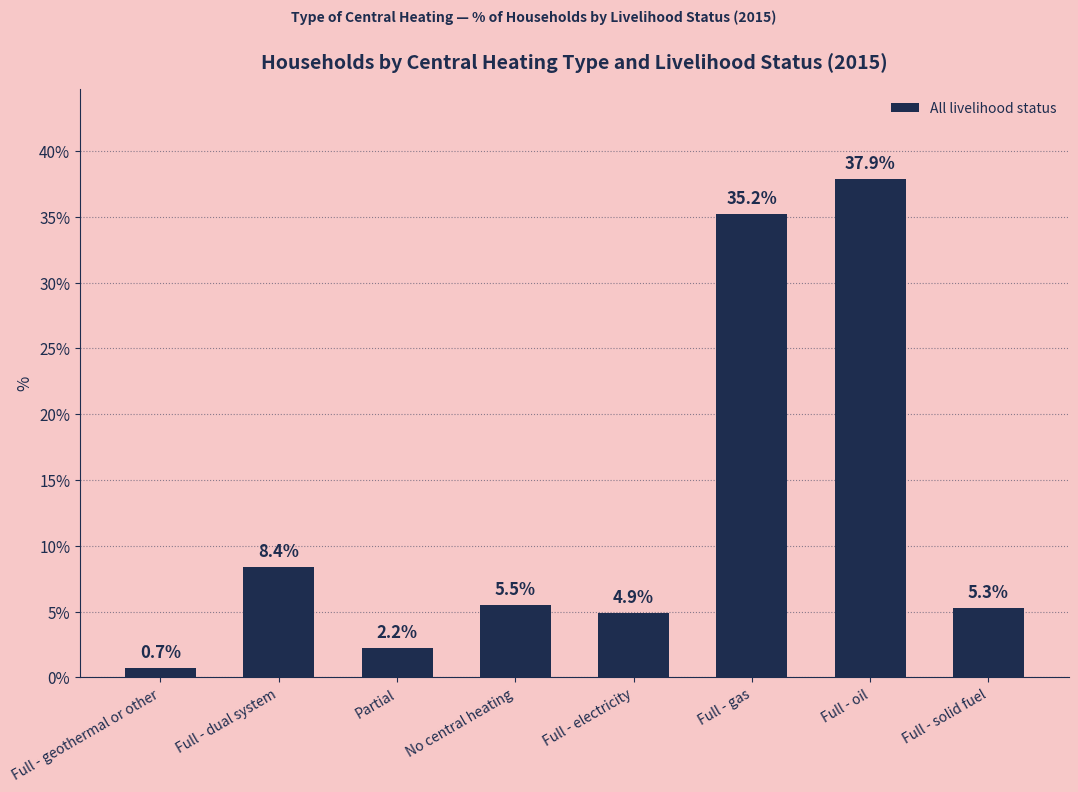

Is it true that the value at Full - electricity is 4.9?

True